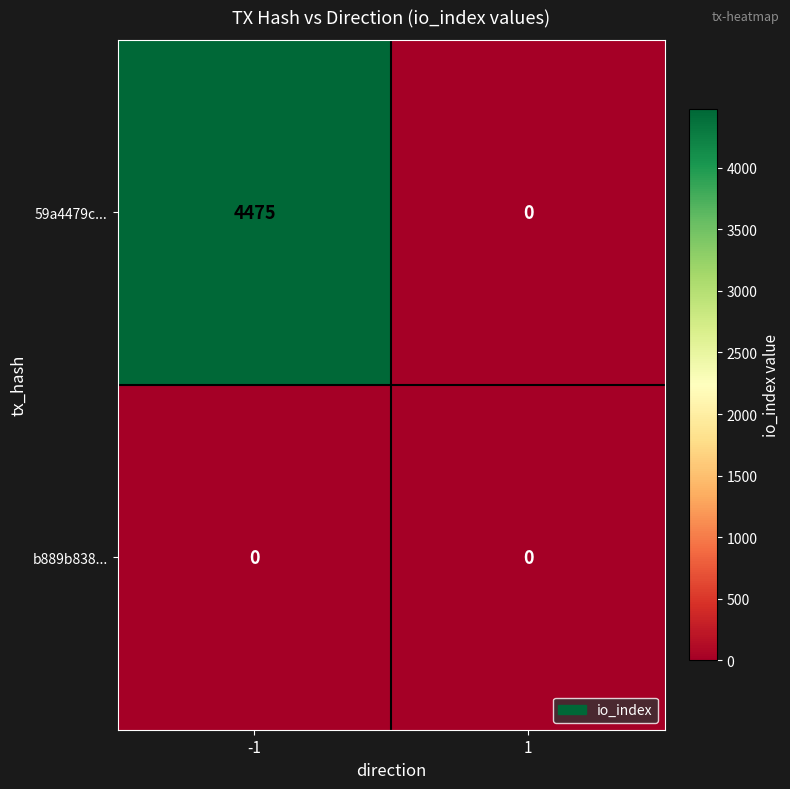

Reading left to right, list all the values displayed in this chart.

59a4479c...: 4475	0
b889b838...: 0	0